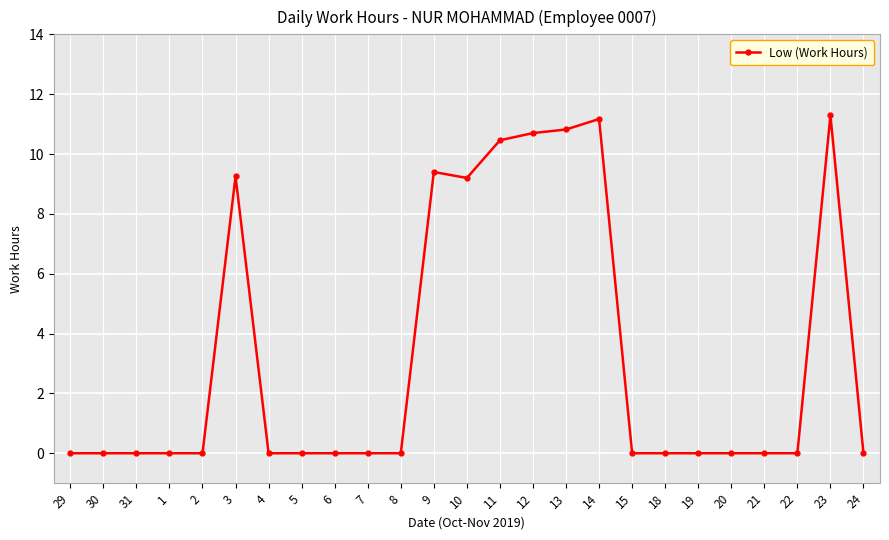

What is the value of the 13th point from the left?

9.2